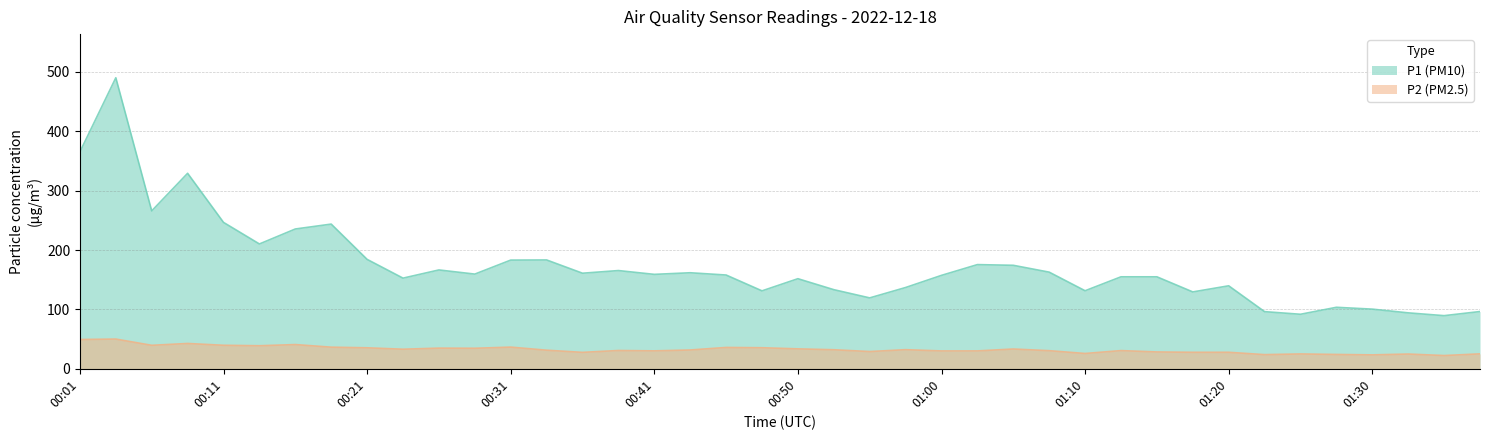

What is the lowest value of the P2 series?

22.3